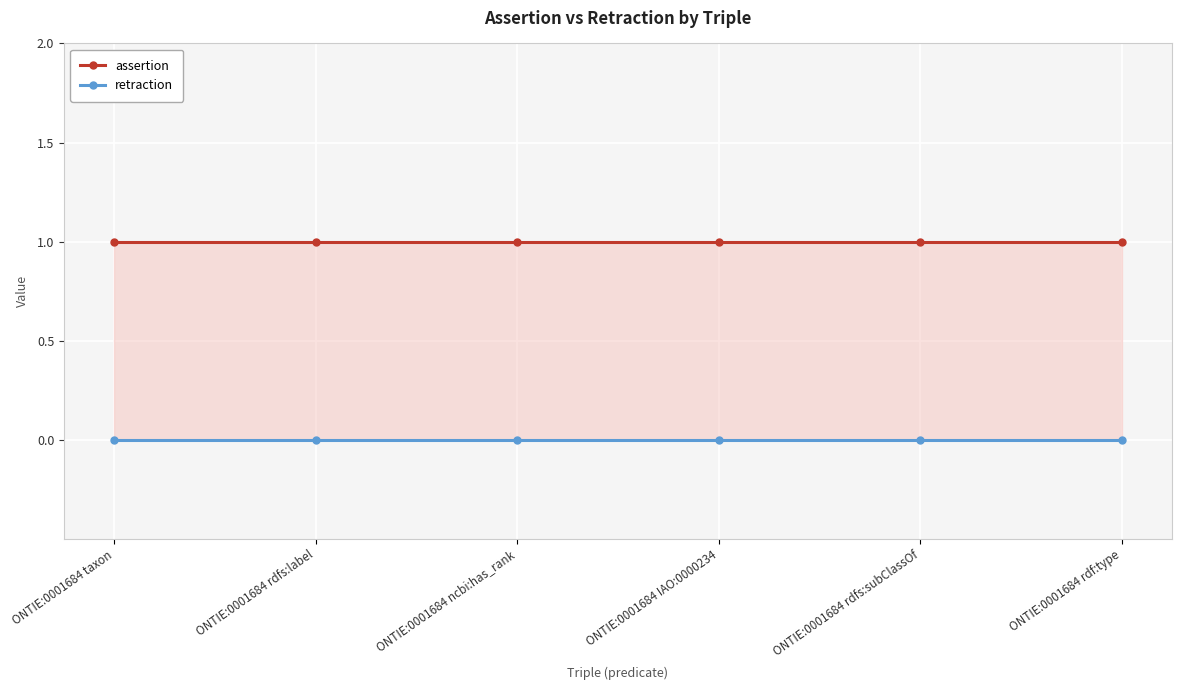

Reading right to left, what are all the values shown in this chart?

assertion: 1	1	1	1	1	1
retraction: 0	0	0	0	0	0